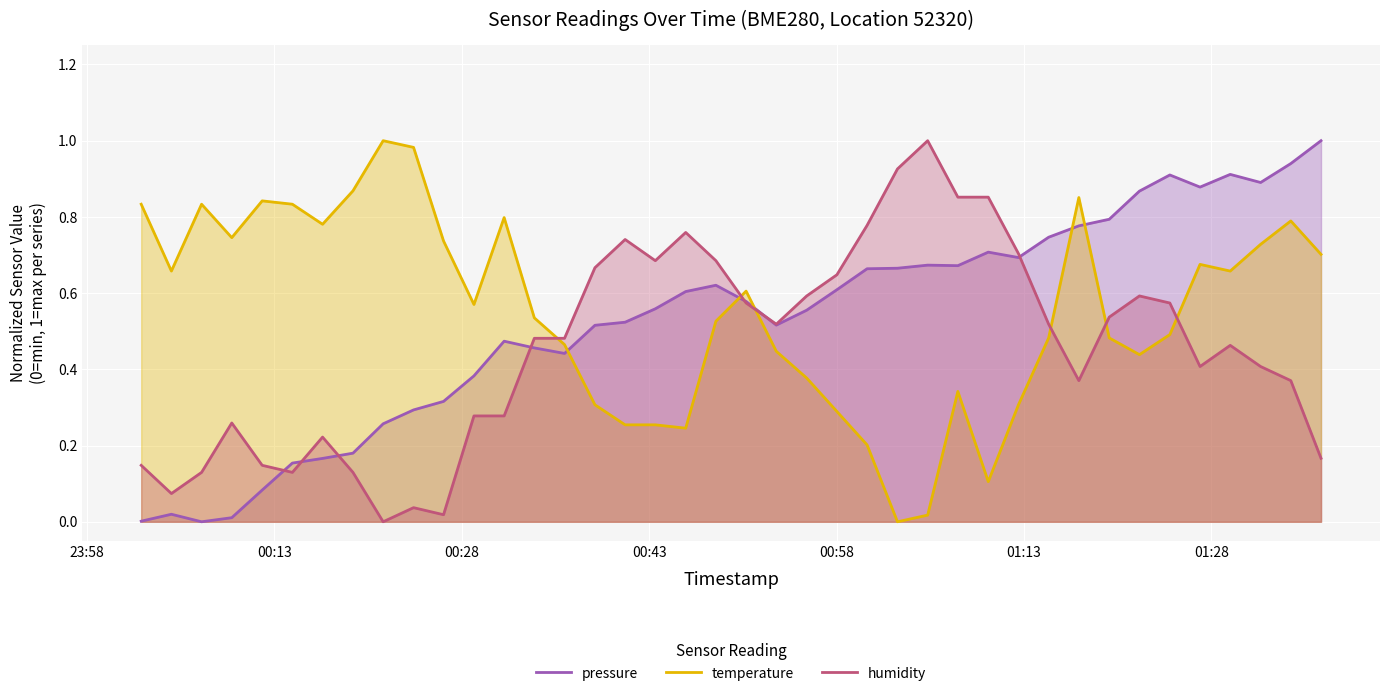

True or false: temperature and humidity cross at least once.

True